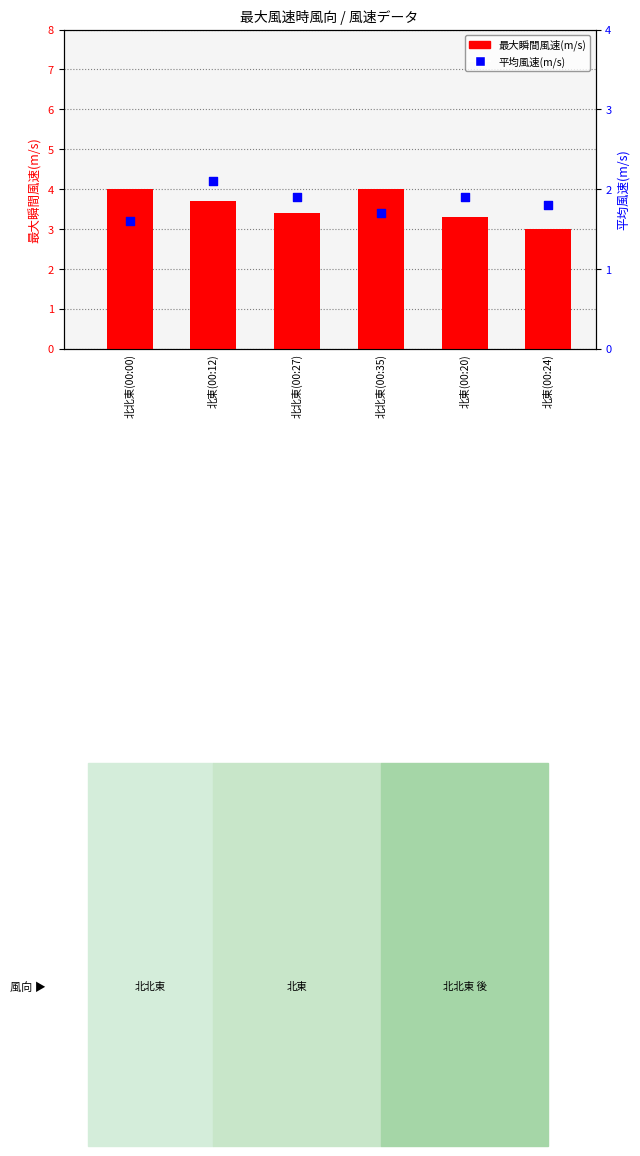

Which series has the largest Y range (max minus min)?

最大瞬間風速(m/s)